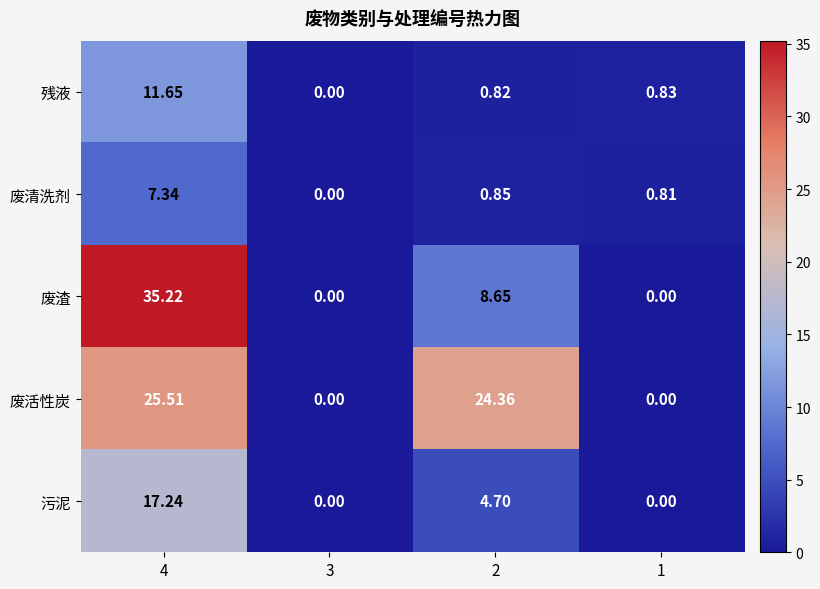

Rank the series by their maximum value, from lowest to highest.

废清洗剂, 残液, 污泥, 废活性炭, 废渣